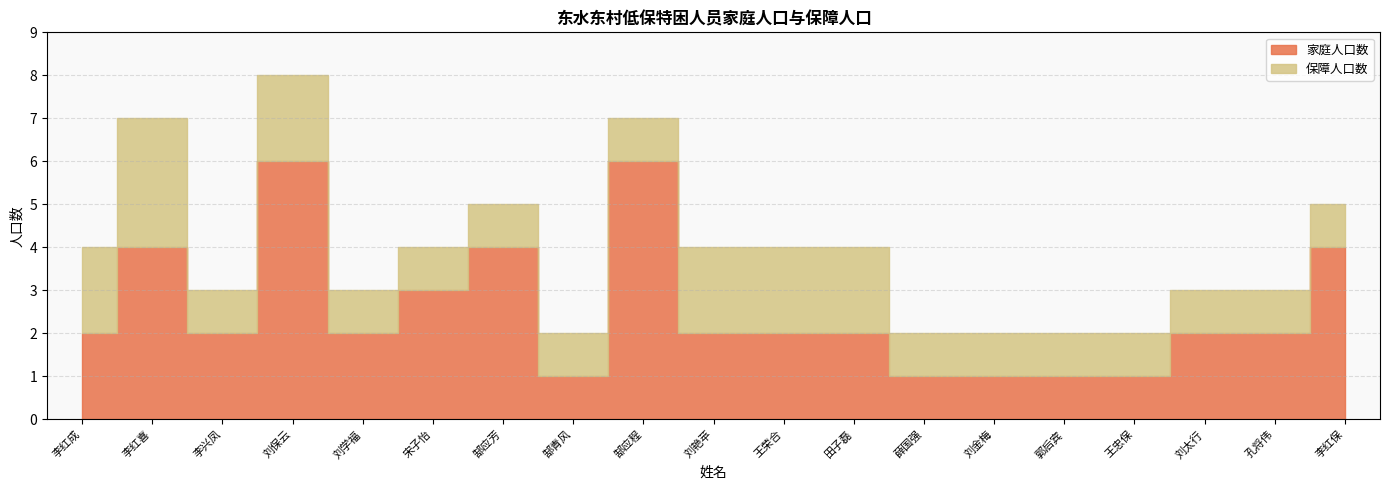

What is the minimum value shown in the chart?

1